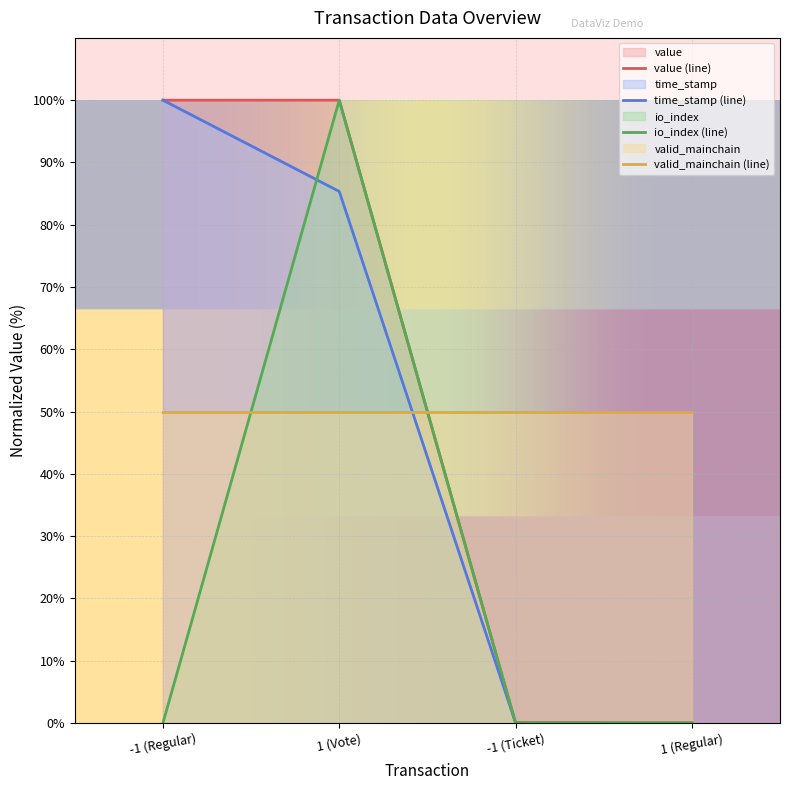

Between which two adjacent categories do time_stamp and io_index first intersect?

-1 (Regular) and 1 (Vote)